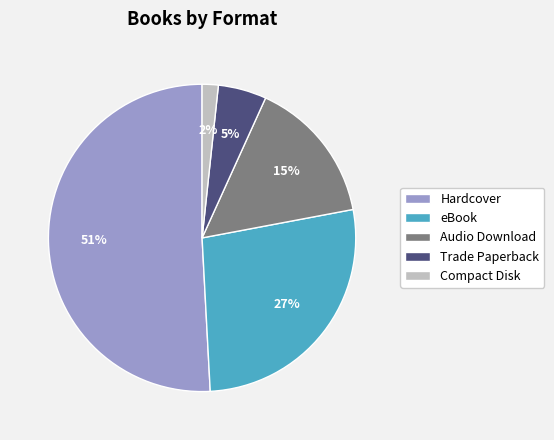

Between Hardcover and Audio Download, which is larger?

Hardcover